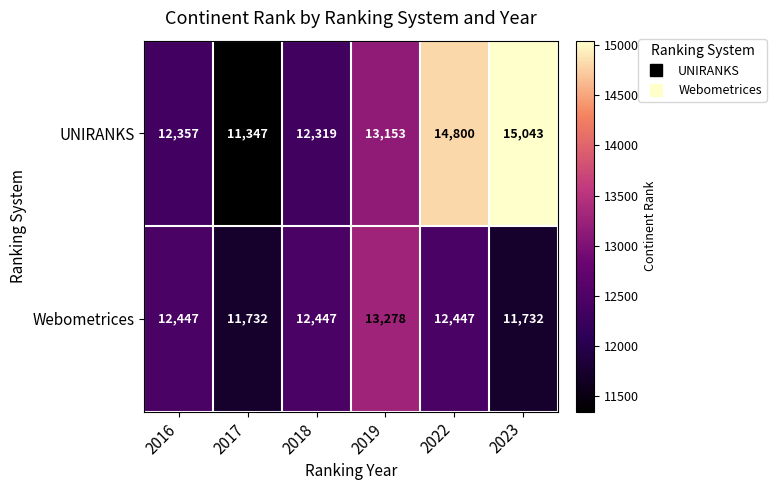

How many categories are shown in the chart?

6